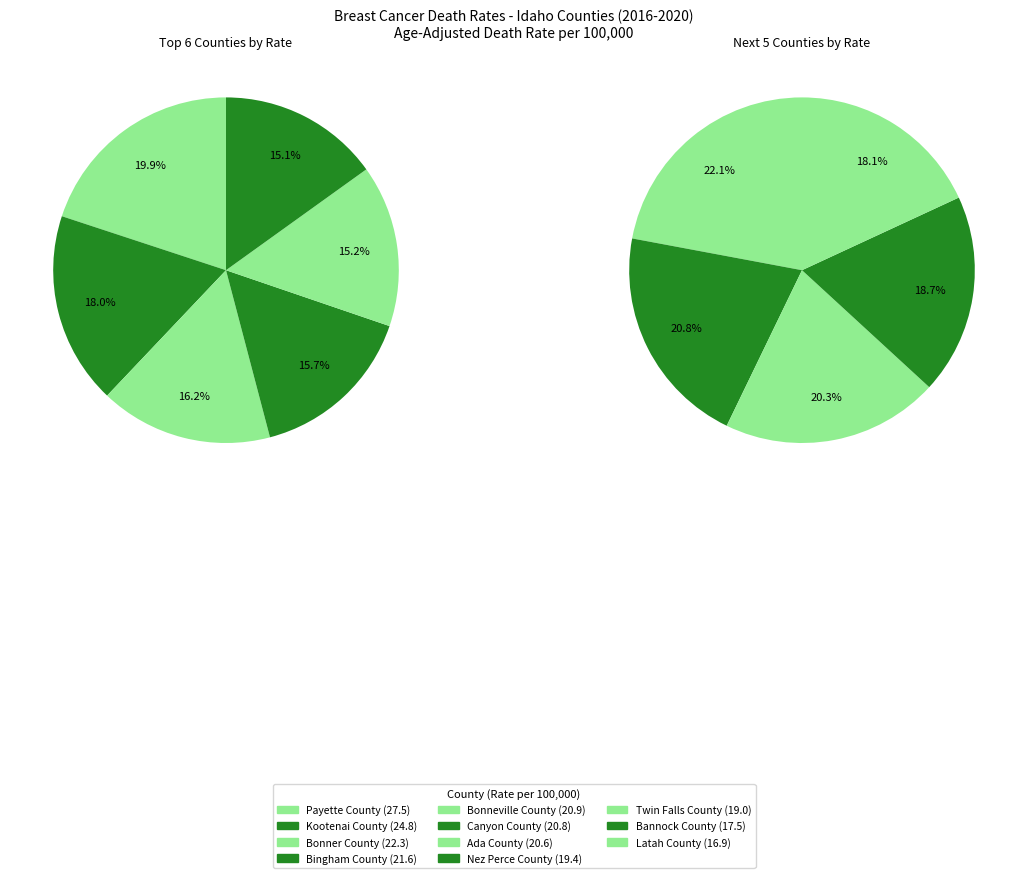

What is the change in value from Payette County to Latah County?

-10.6